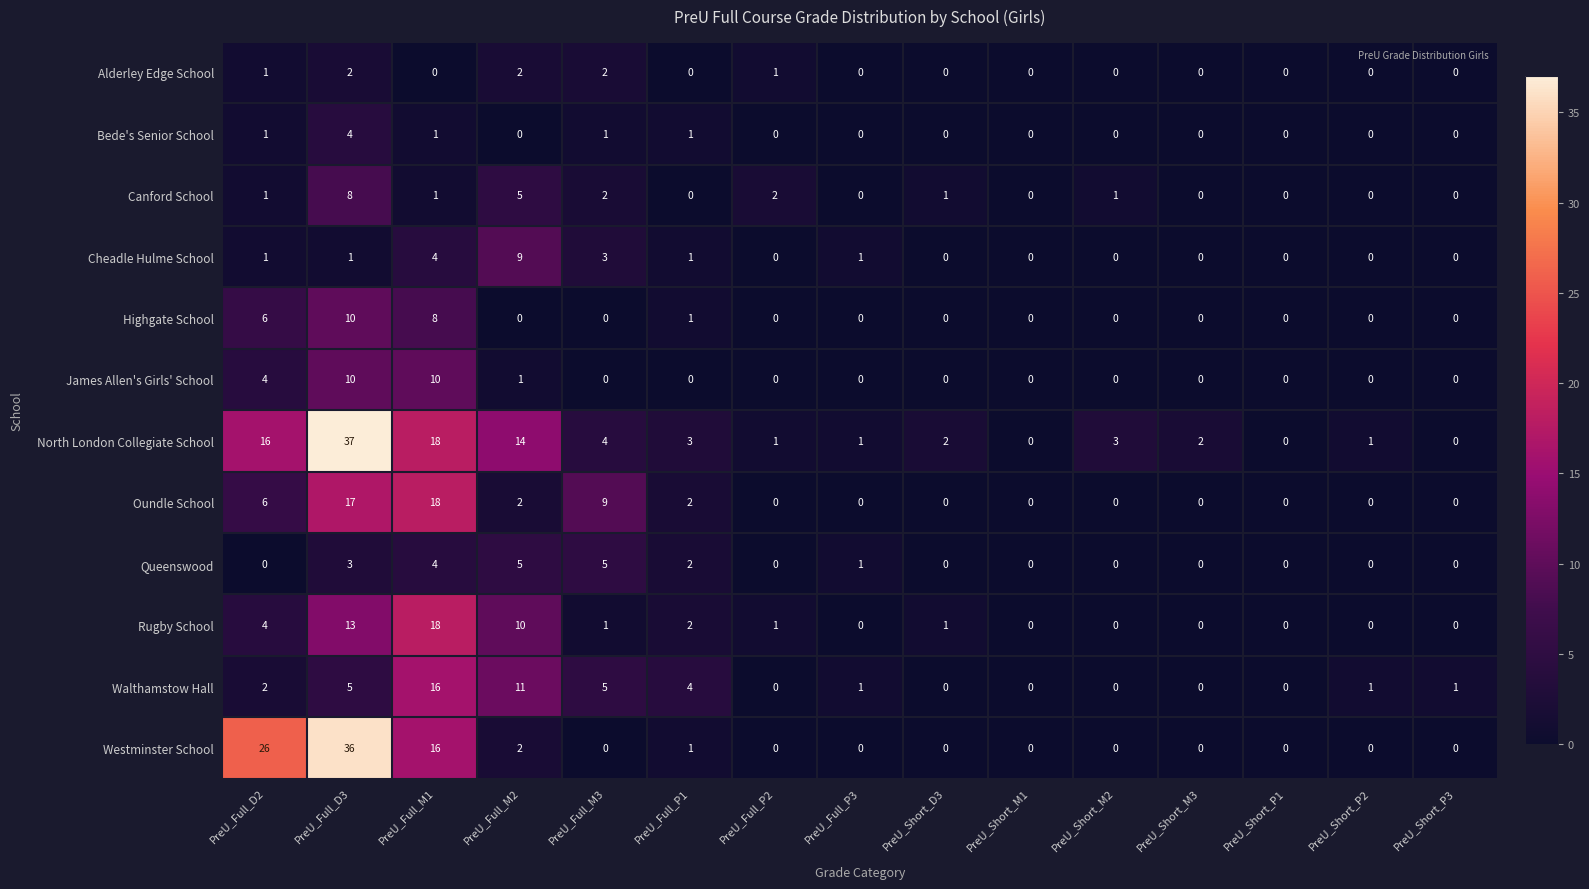

What is the sum of all Rugby School values?

50